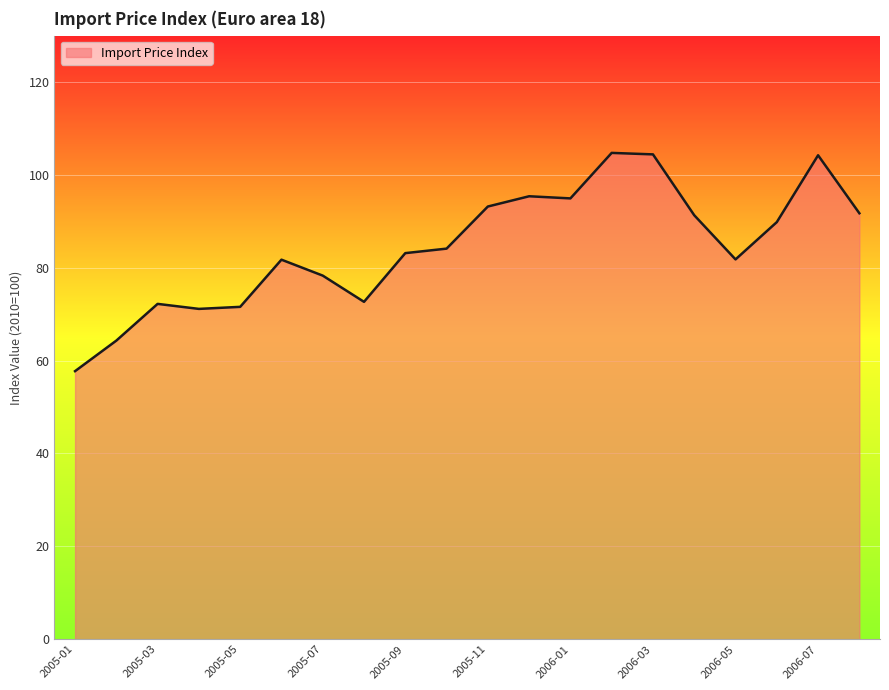

What is the maximum value shown in the chart?

104.7